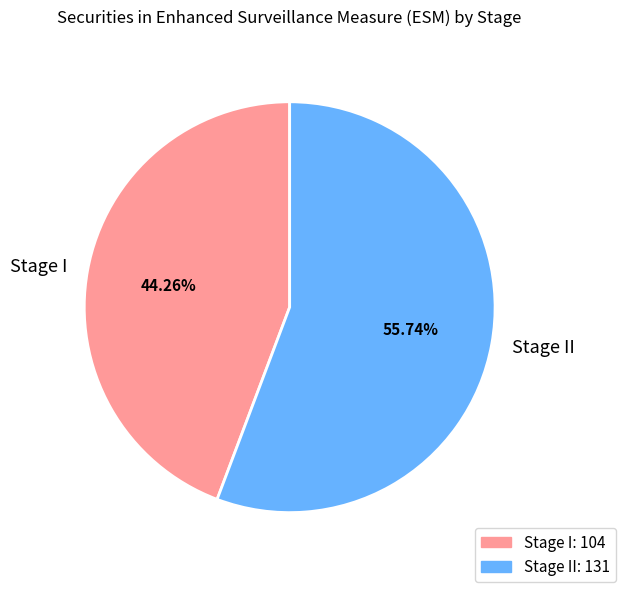

What percentage is NOT represented by Stage I?

55.7%